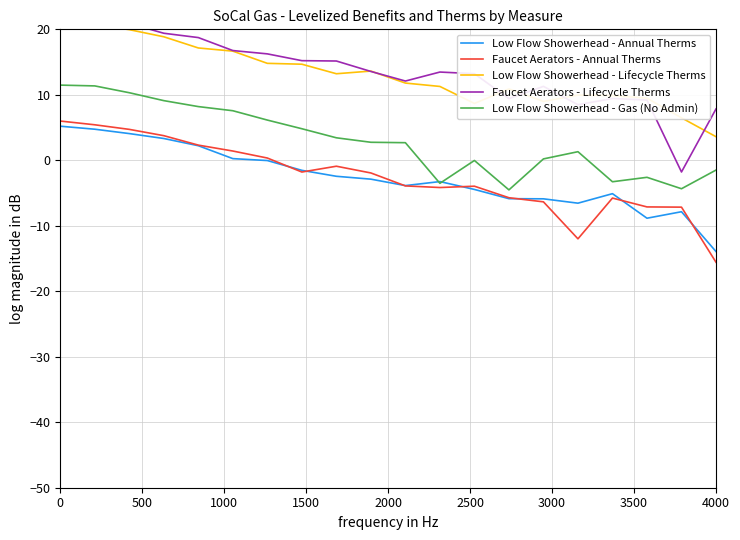

True or false: Faucet Aerators - Annual Therms has more than 0 points higher than both neighbors.

True